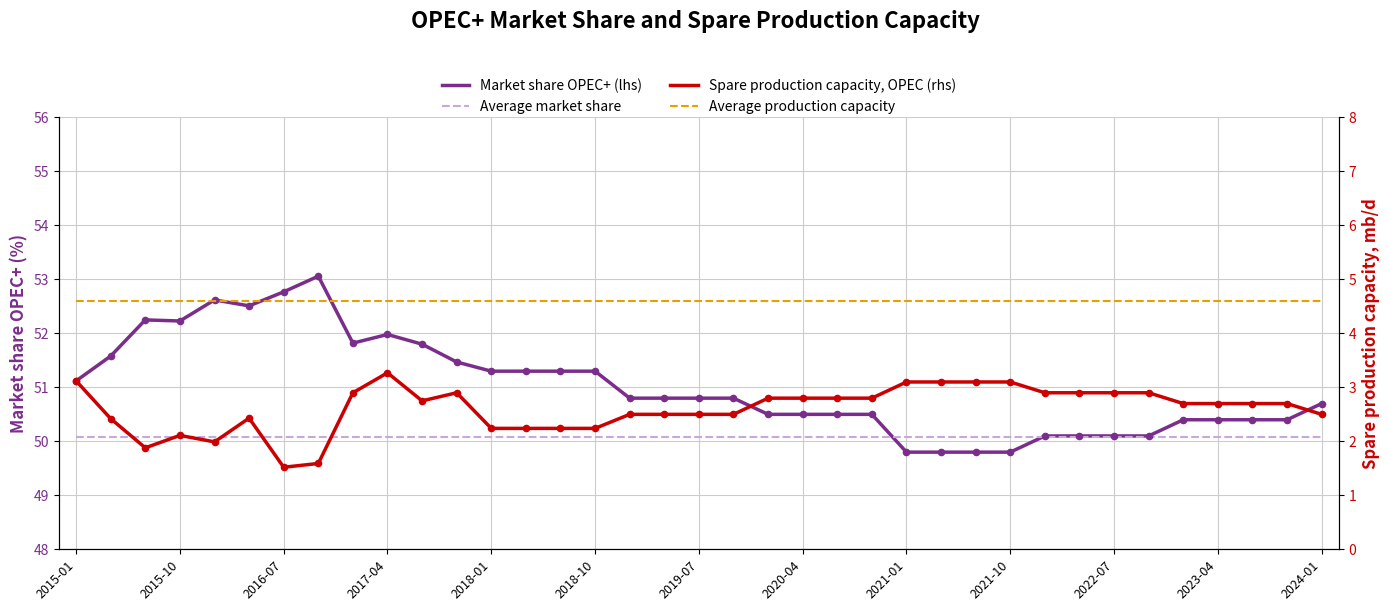

At how many categories does at least one series exceed 41?

37